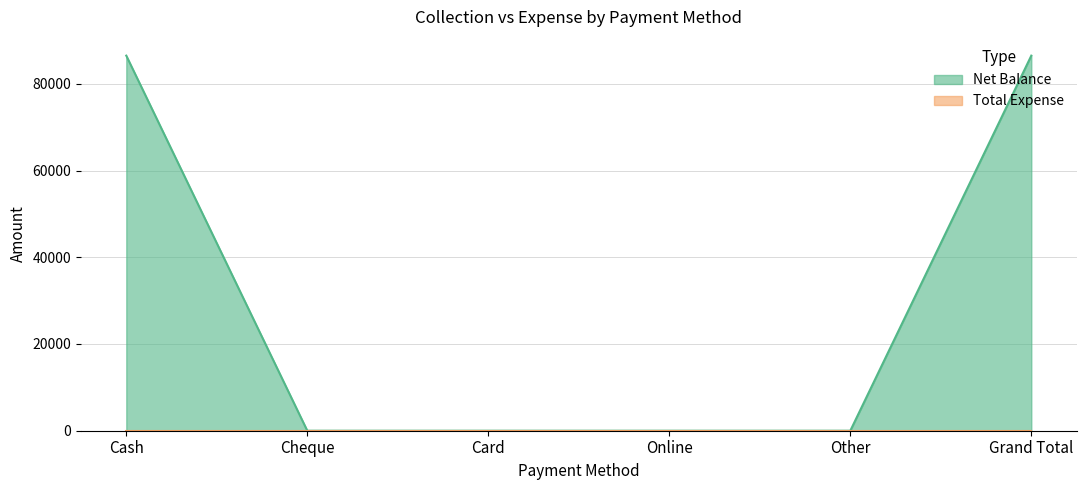

What position from the left is Card?

3